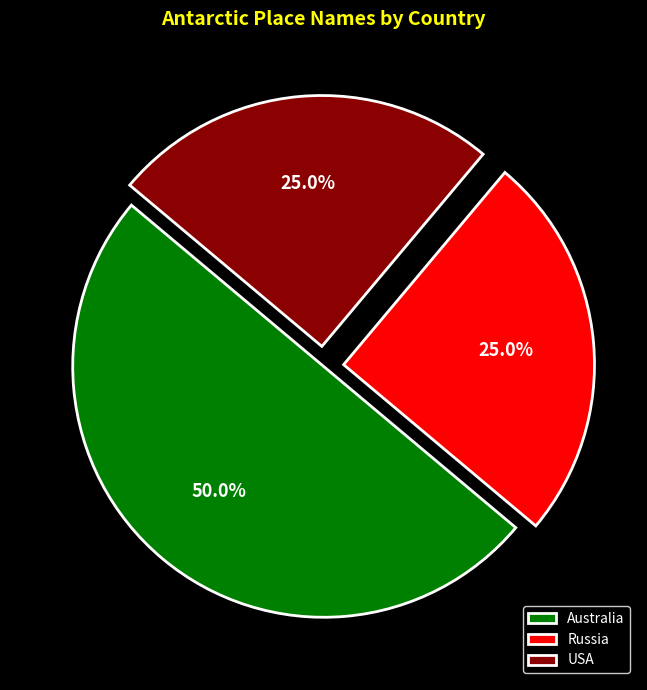

What is the majority slice?

Australia